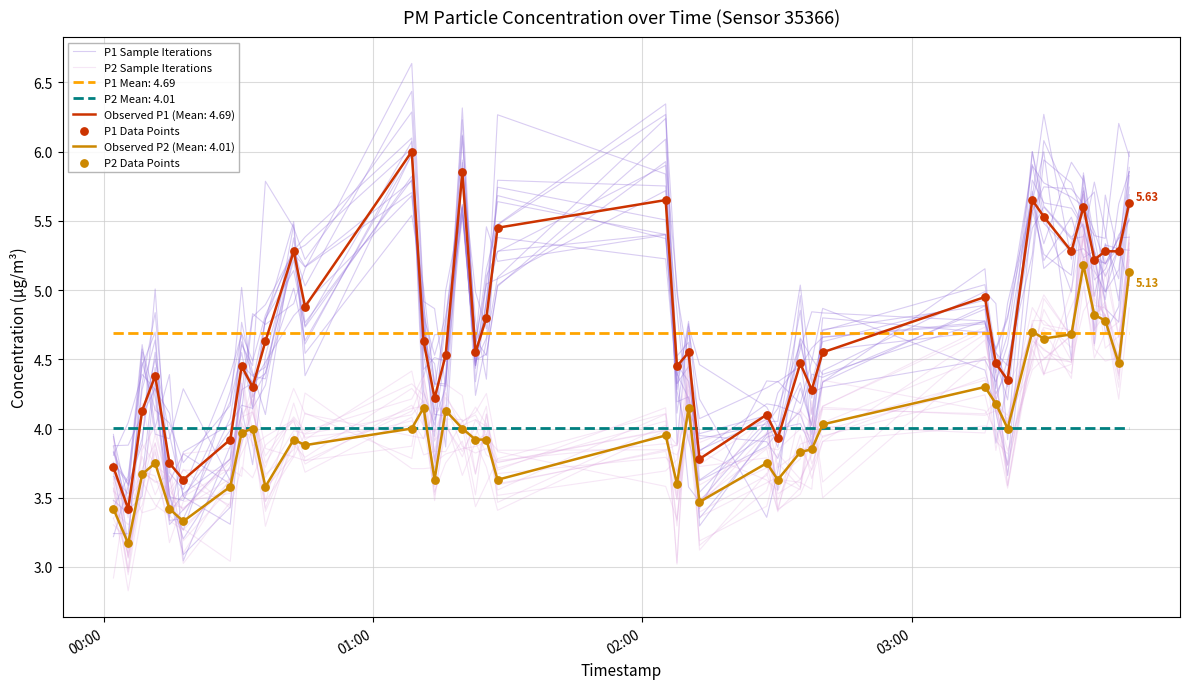

Is the value of P2 Data Points at 22 greater than the value of P2 Sample Iterations at 12?

Yes